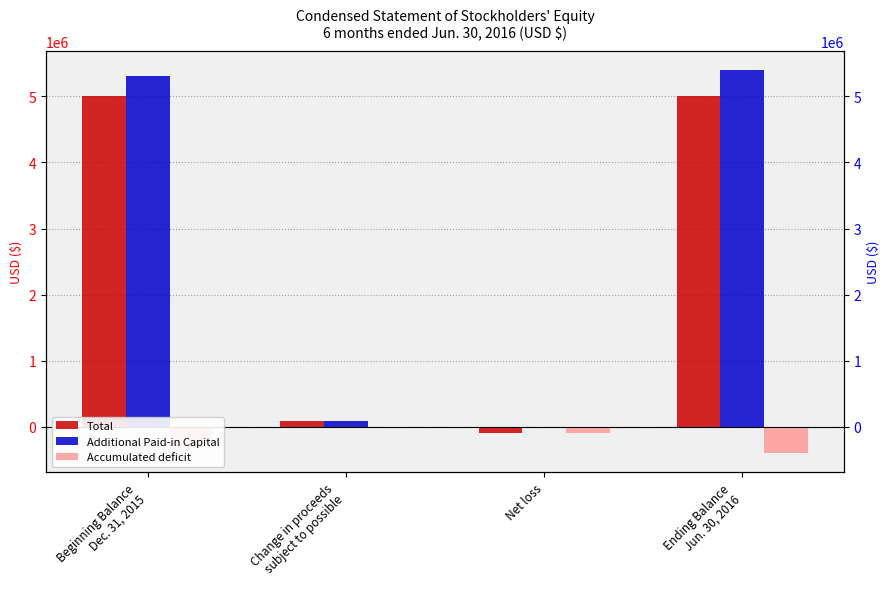

At Change in proceeds
subject to possible, list the series in order from smallest to largest.

Accumulated deficit, Total, Additional Paid-in Capital